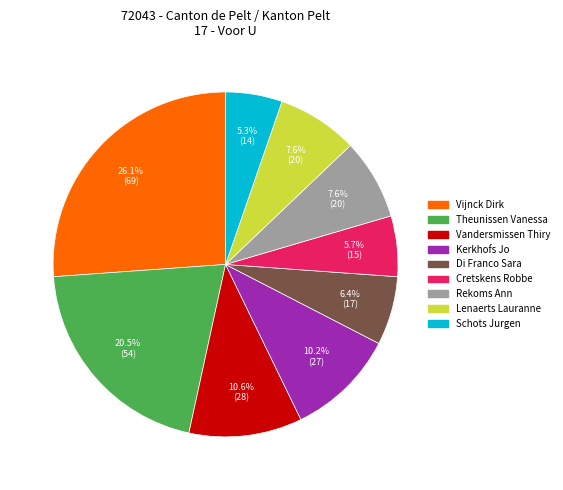

What percentage do Vijnck Dirk and Rekoms Ann together represent?

33.7%